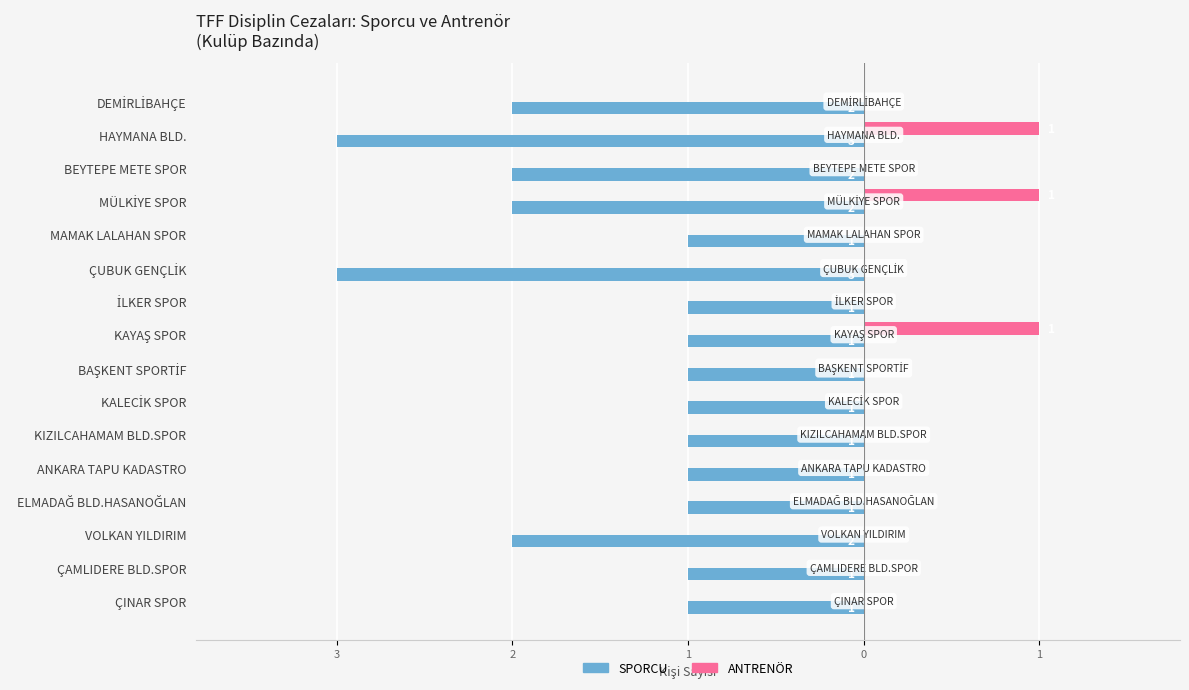

At how many categories does at least one series exceed -1?

16